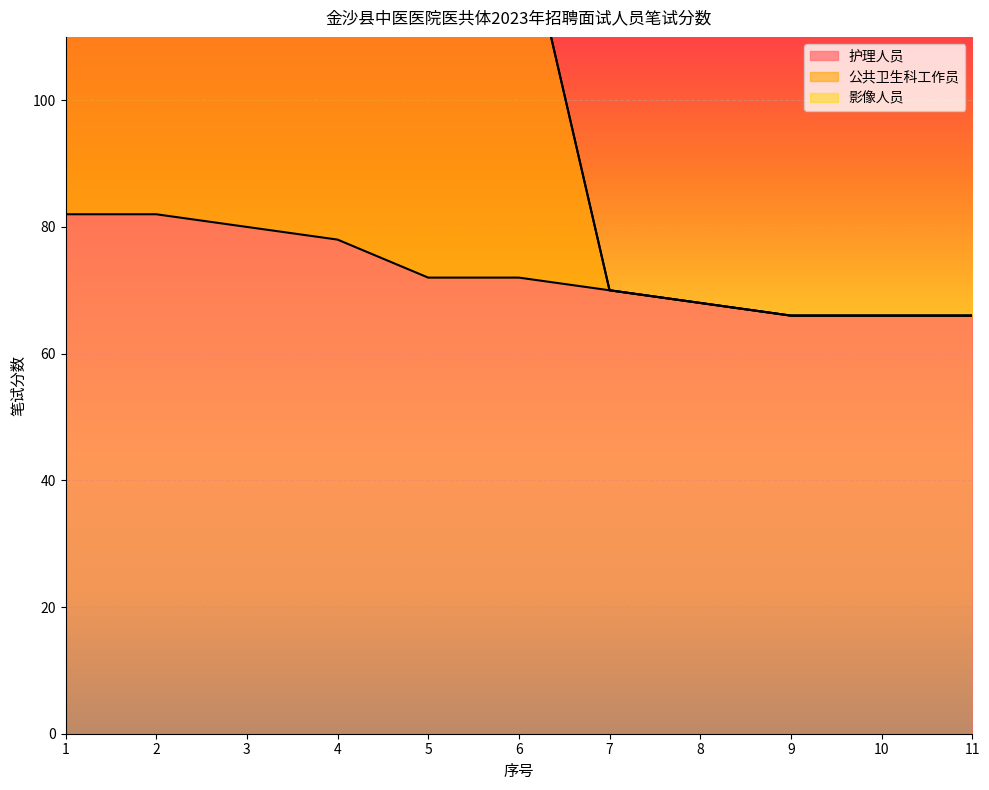

Which series has the largest range (max minus min)?

公共卫生科工作员